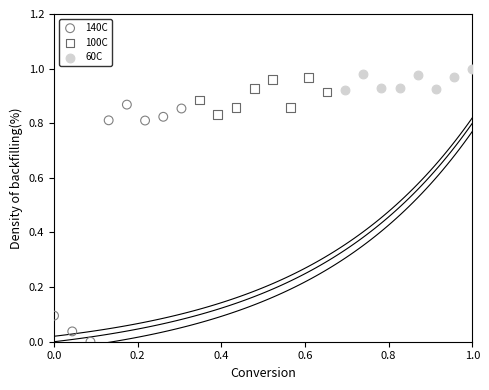

What are all the series names shown in the legend?

140C, 100C, 60C